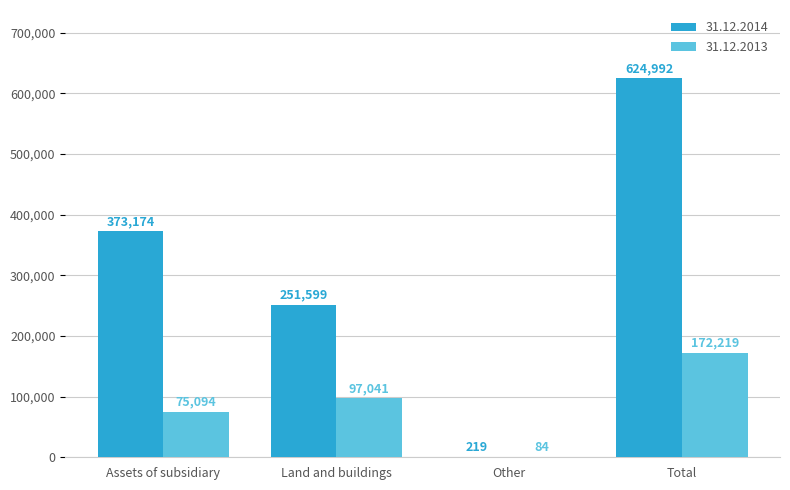

Read the 31.12.2013 value at Total, to the nearest 100.

172200